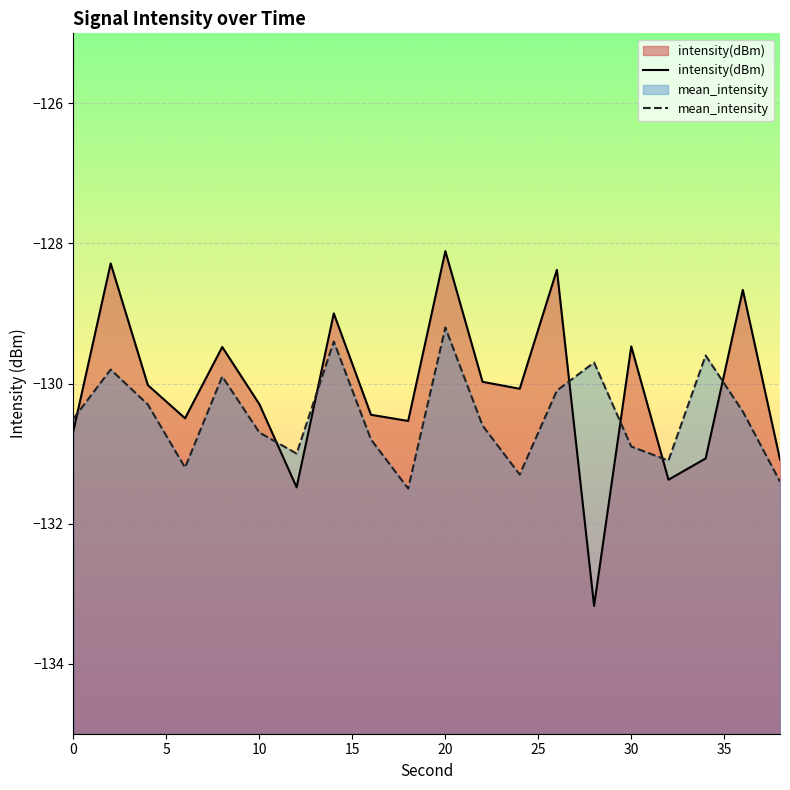

Reading right to left, list all the values displayed in this chart.

intensity(dBm): -131.1	-128.7	-131.1	-131.4	-129.5	-133.2	-128.4	-130.1	-130.0	-128.1	-130.5	-130.4	-129.0	-131.5	-130.3	-129.5	-130.5	-130.0	-128.3	-130.7
mean_intensity: -131.4	-130.4	-129.6	-131.1	-130.9	-129.7	-130.1	-131.3	-130.6	-129.2	-131.5	-130.8	-129.4	-131.0	-130.7	-129.9	-131.2	-130.3	-129.8	-130.5